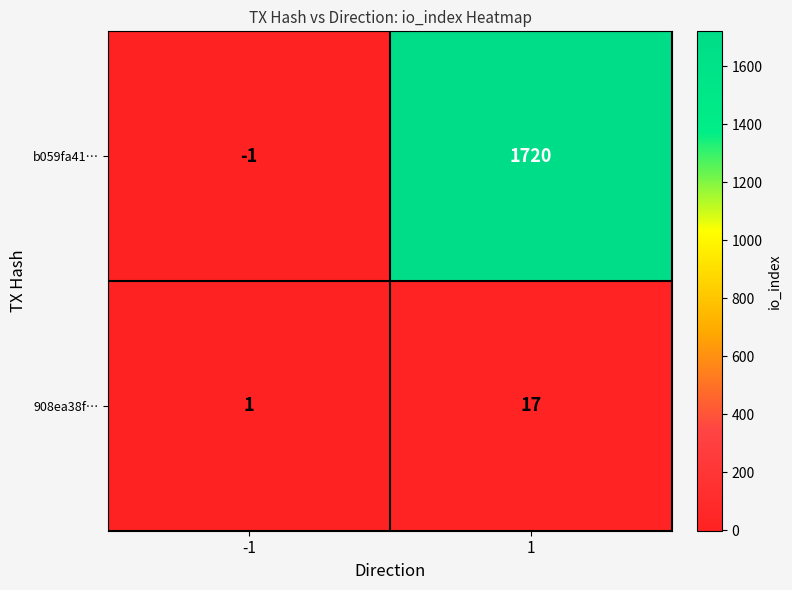

What is the average value of the b059fa41… series?

860